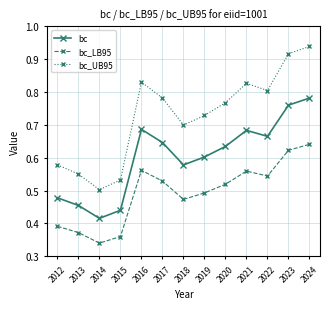

Which series has the largest total across all categories?

bc_UB95